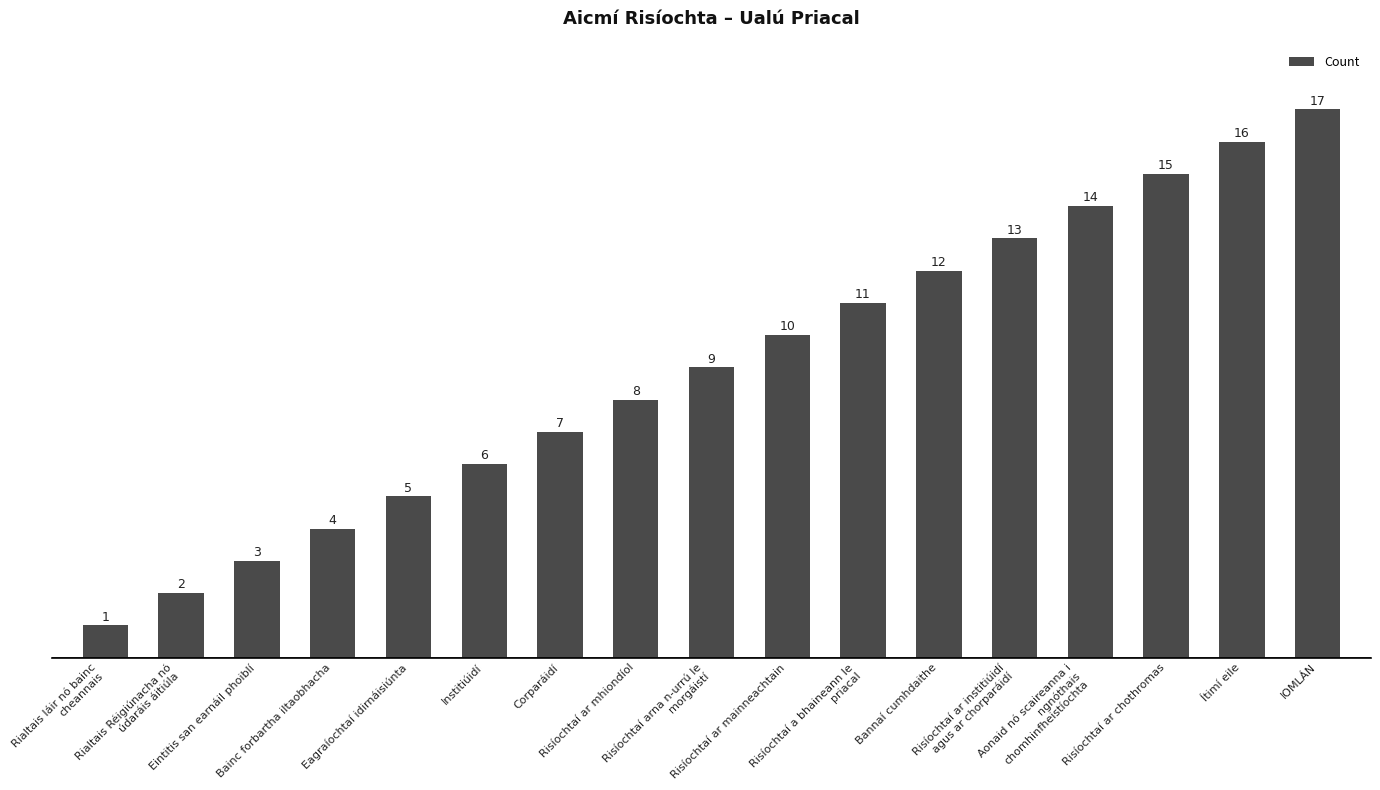

What is the approximate value at Risíochtaí ar mainneachtain, to the nearest 5?

10